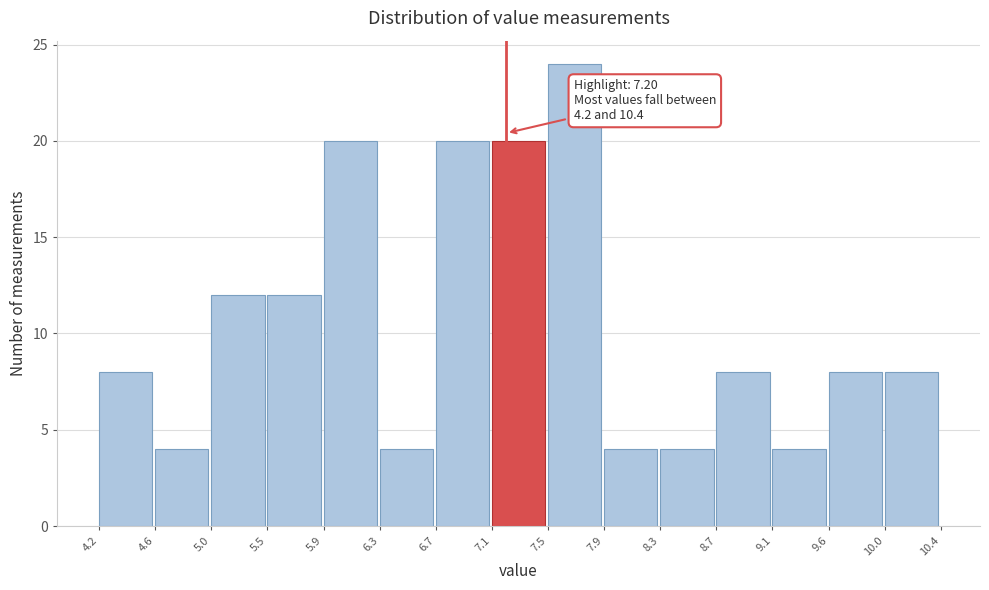

Over which range of the x-axis is the bar tallest?

7.5 to 7.9